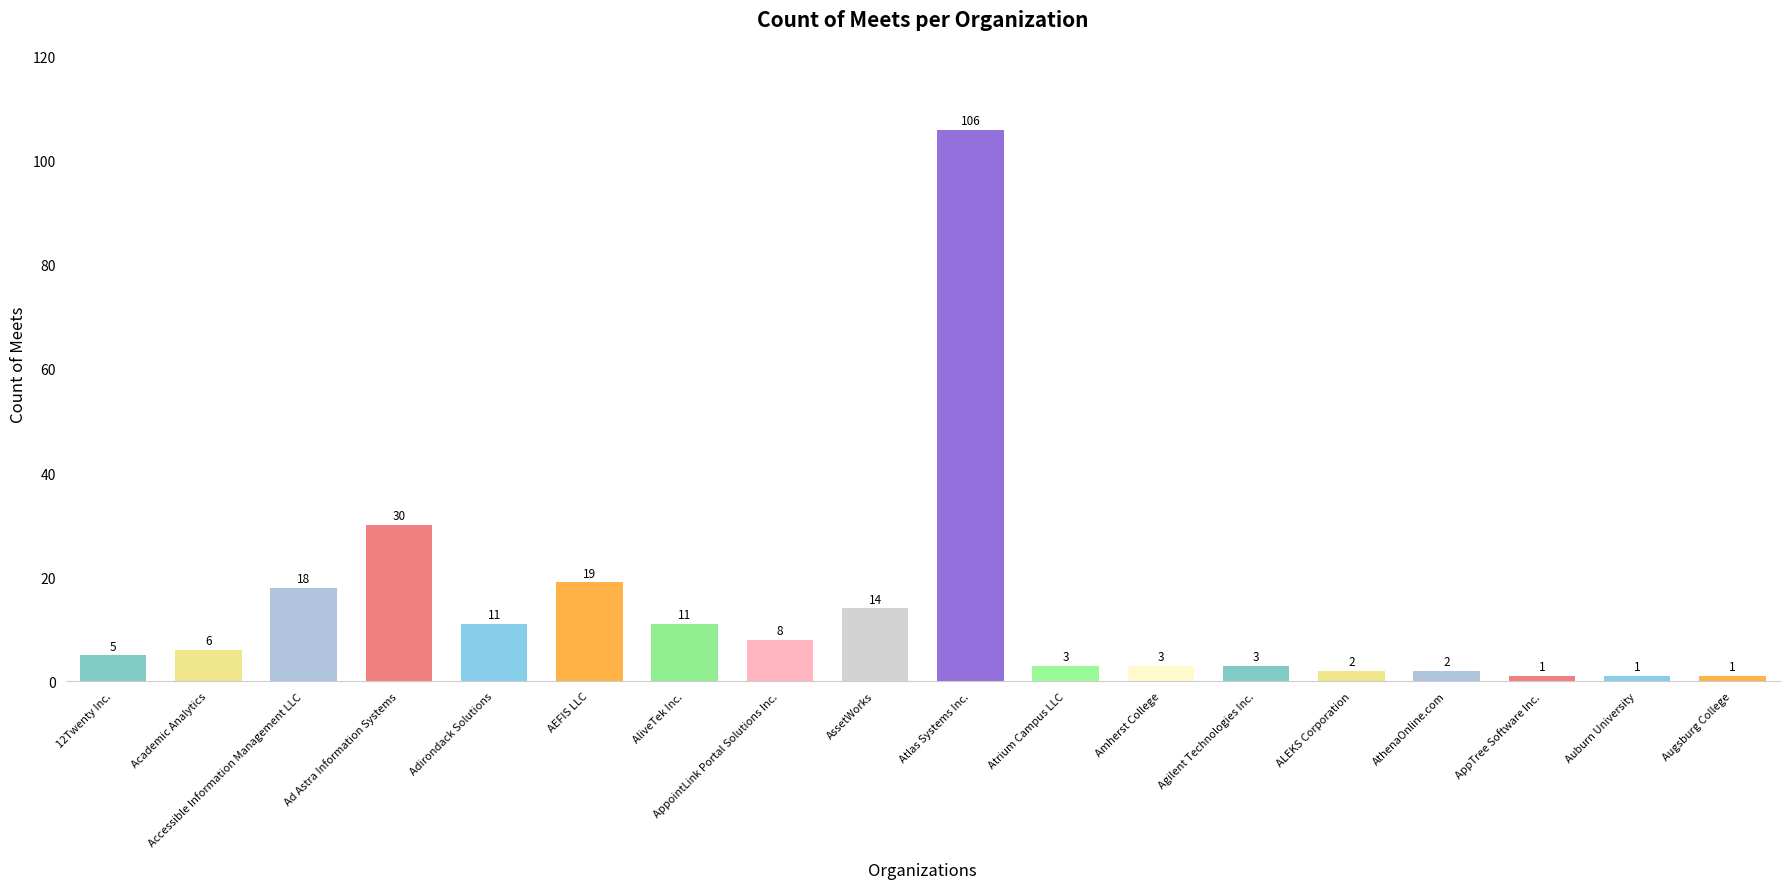

What is the maximum value shown in the chart?

106